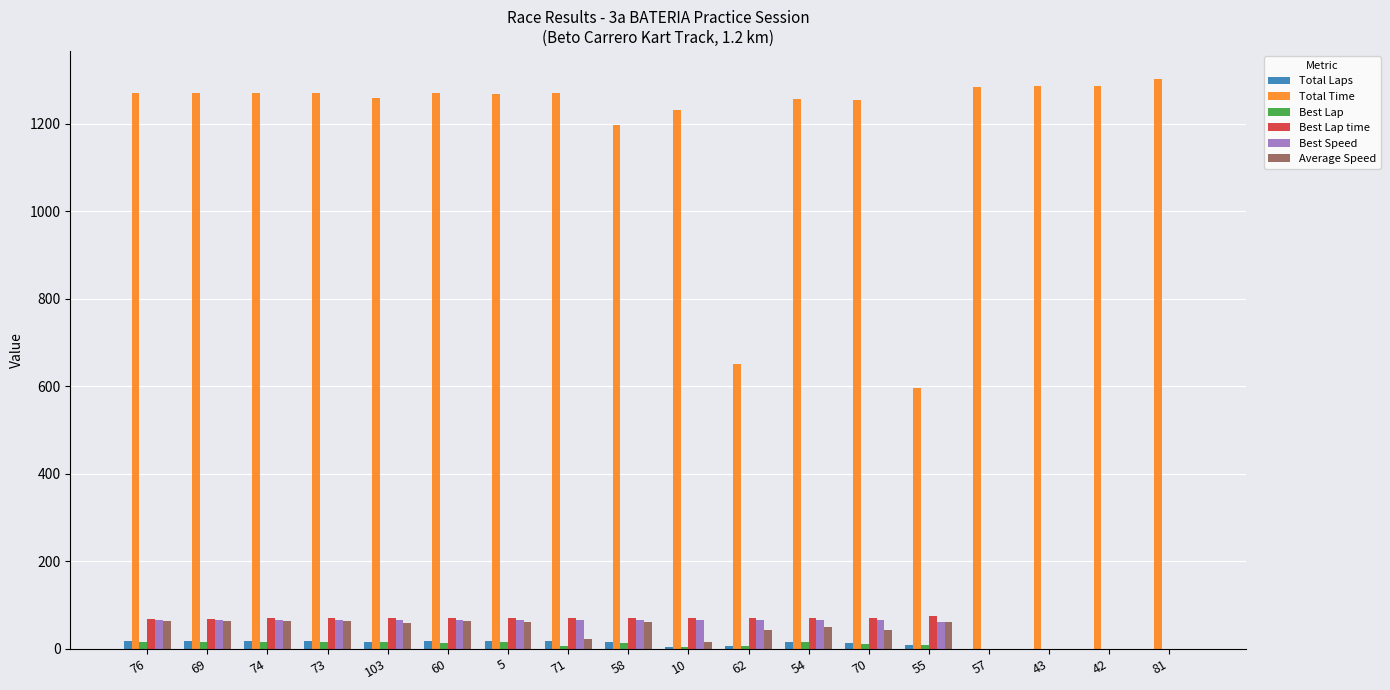

The value of Best Speed at 103 is 115.9. True or false?

False